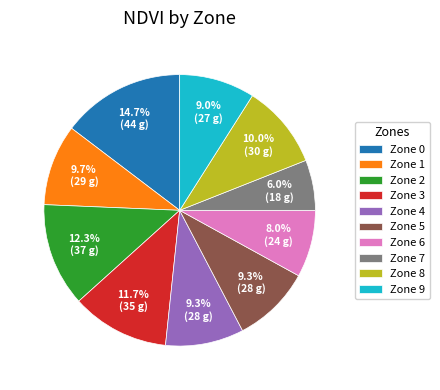

Approximately how many times larger is the value at Zone 3 compared to Zone 8?

1.2